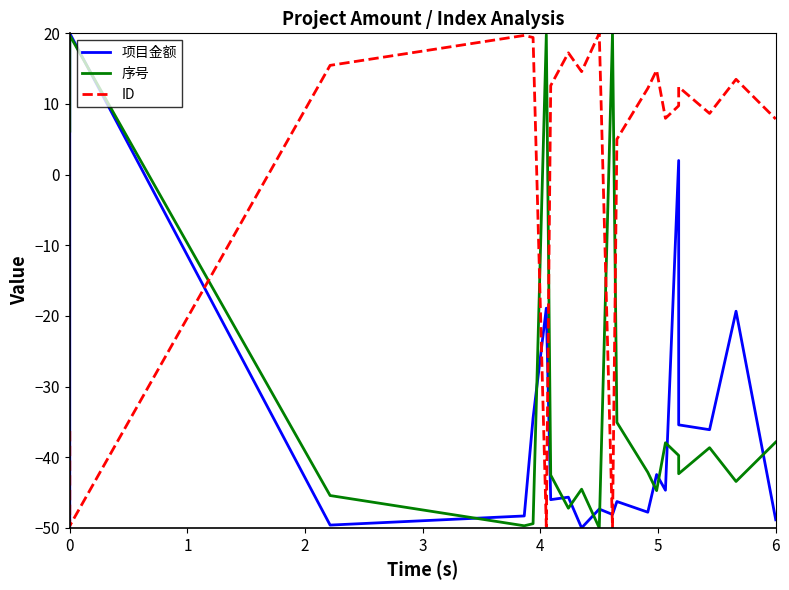

True or false: 序号 and ID cross at least once.

True